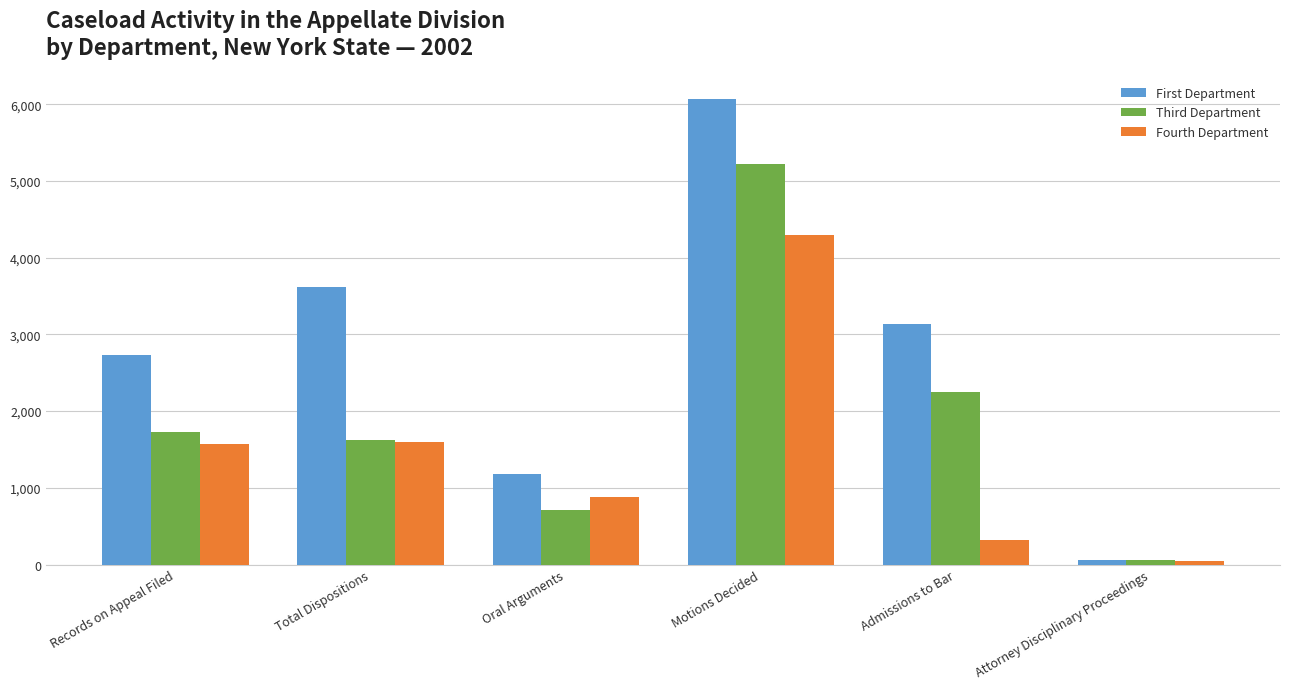

Reading left to right, transcribe all the data shown in this chart.

First Department: Records on Appeal Filed=2728	Total Dispositions=3617	Oral Arguments=1182	Motions Decided=6066	Admissions to Bar=3138	Attorney Disciplinary Proceedings=61
Third Department: Records on Appeal Filed=1724	Total Dispositions=1623	Oral Arguments=714	Motions Decided=5226	Admissions to Bar=2248	Attorney Disciplinary Proceedings=59
Fourth Department: Records on Appeal Filed=1569	Total Dispositions=1601	Oral Arguments=883	Motions Decided=4296	Admissions to Bar=324	Attorney Disciplinary Proceedings=49